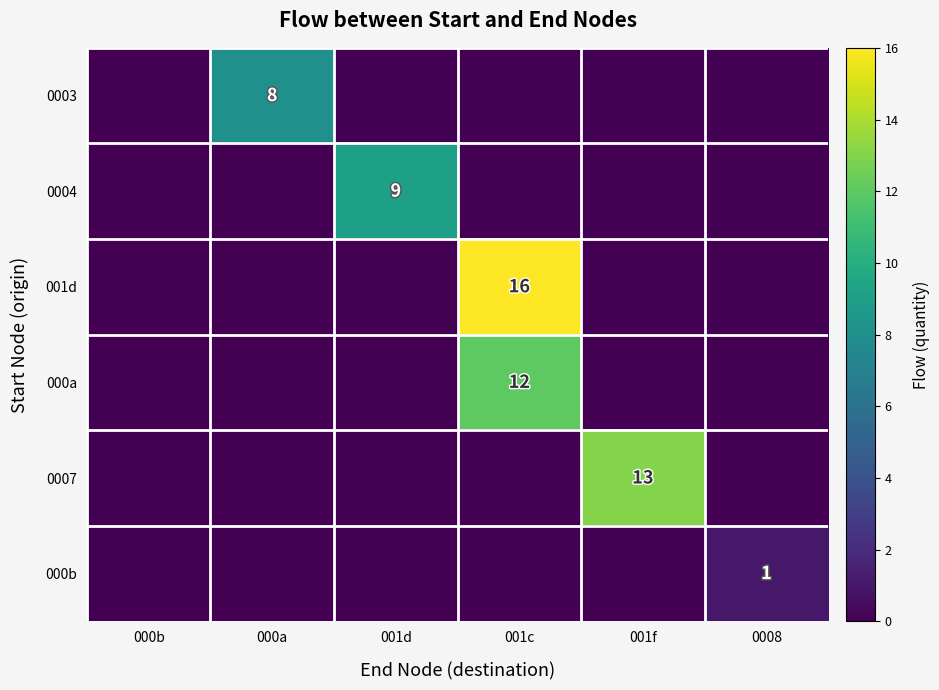

The value of 0007 at 001f is 13. True or false?

True